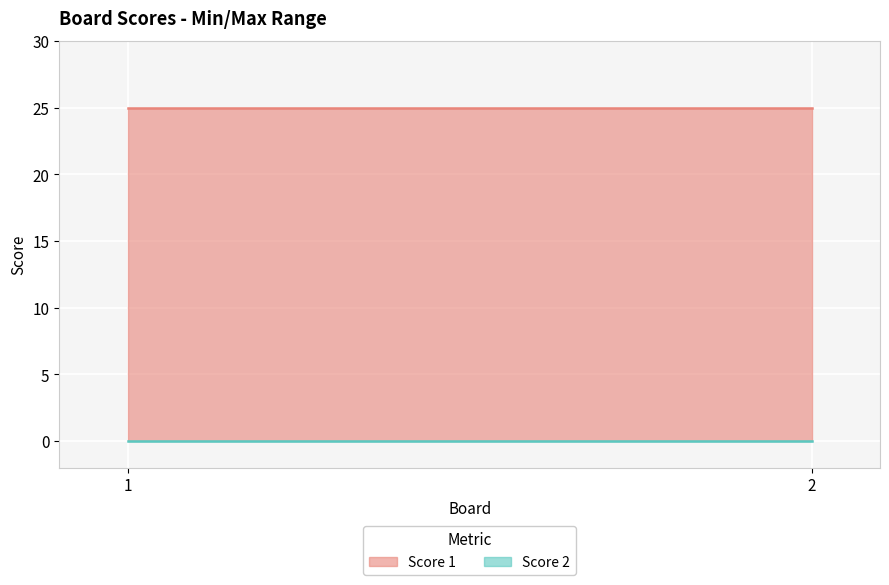

What are all the series names shown in the legend?

Score 1, Score 2